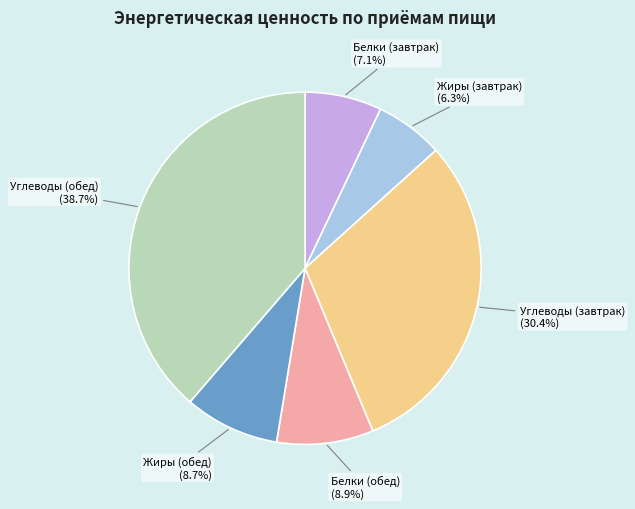

How many slices are in this pie chart?

6